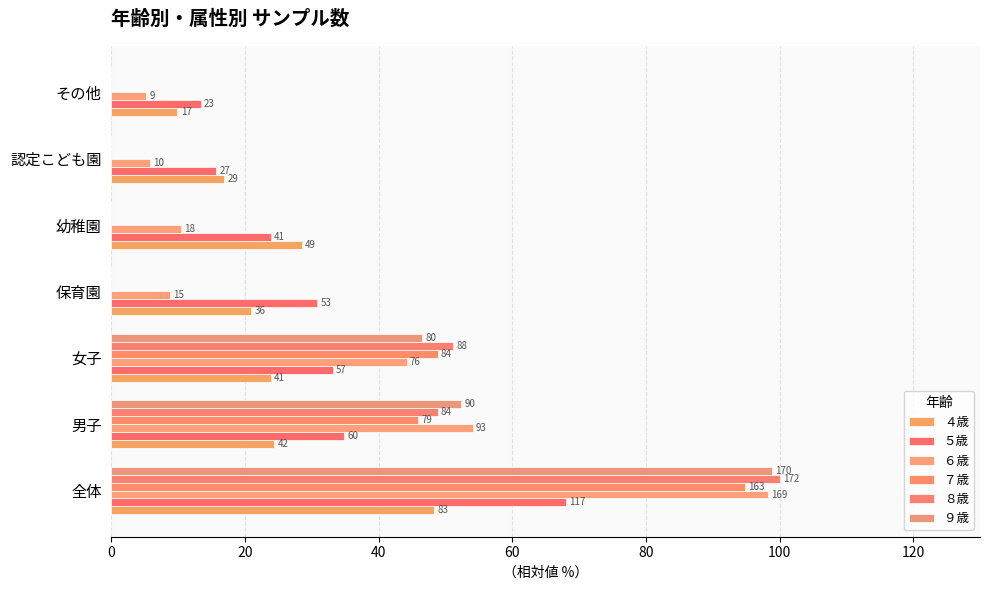

What are all the series names shown in the legend?

４歳, ５歳, ６歳, ７歳, ８歳, ９歳